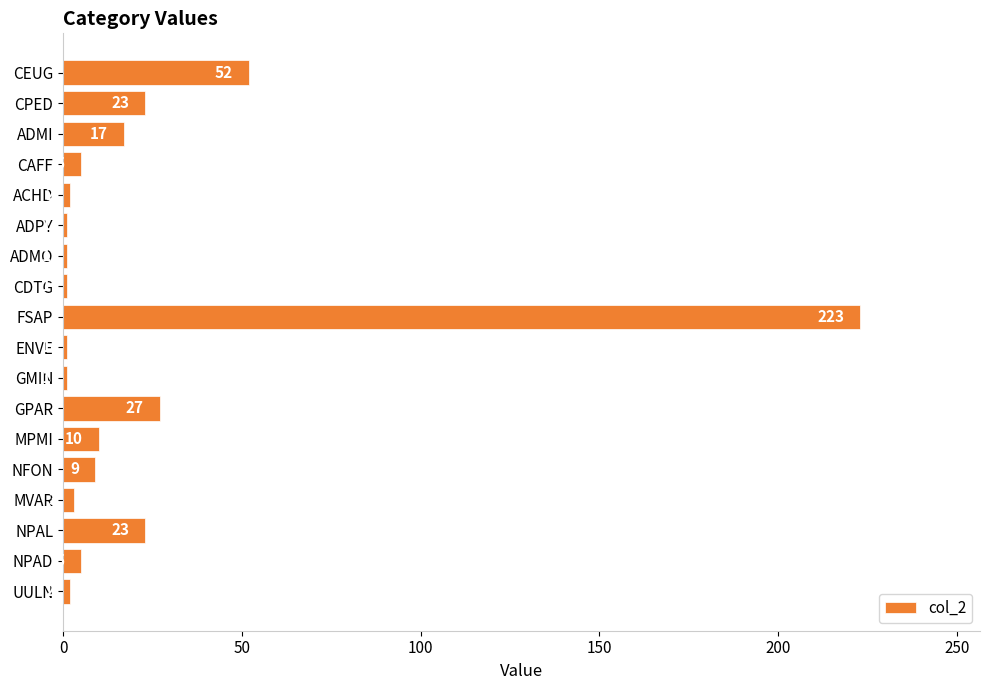

Which has a higher value, GPAR or NFON?

GPAR